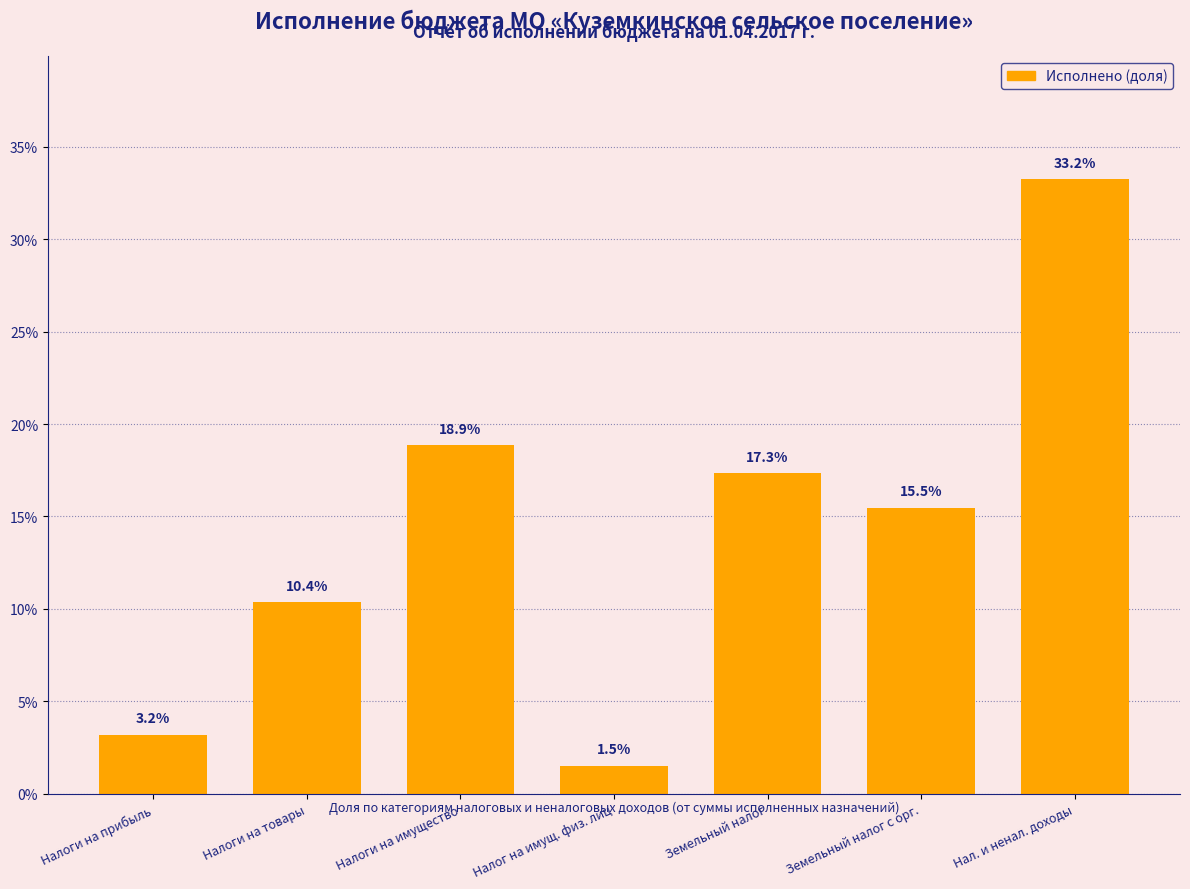

Reading right to left, extract all data points from this chart.

Нал. и ненал. доходы=33.2	Земельный налог с орг.=15.5	Земельный налог=17.3	Налог на имущ. физ. лиц=1.5	Налоги на имущество=18.9	Налоги на товары=10.4	Налоги на прибыль=3.2